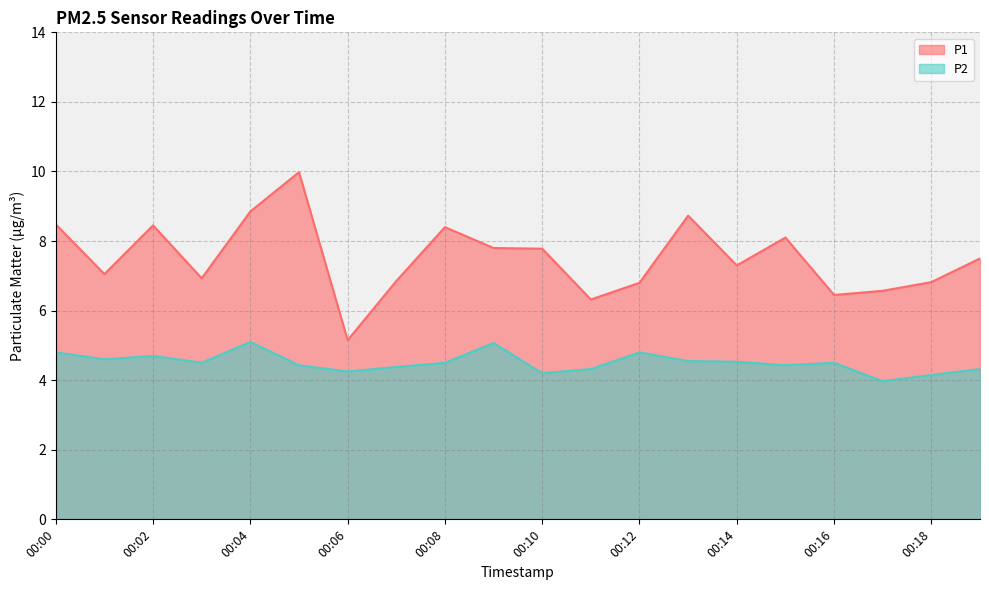

True or false: P1 and P2 cross at least once.

False